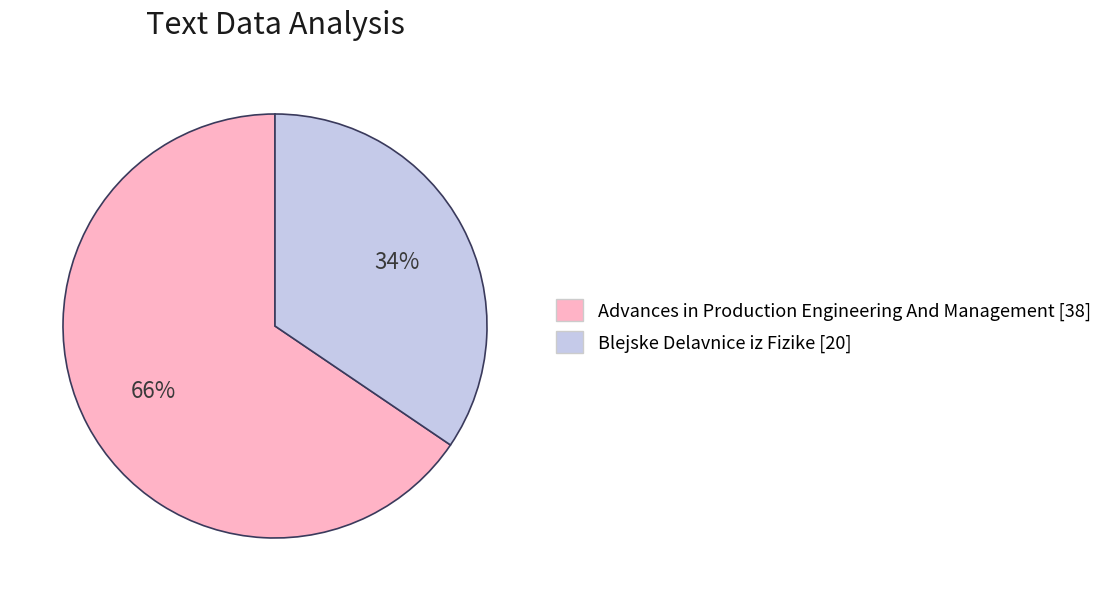

Is it true that Advances in Production Engineering And Management is 66% of the pie?

True